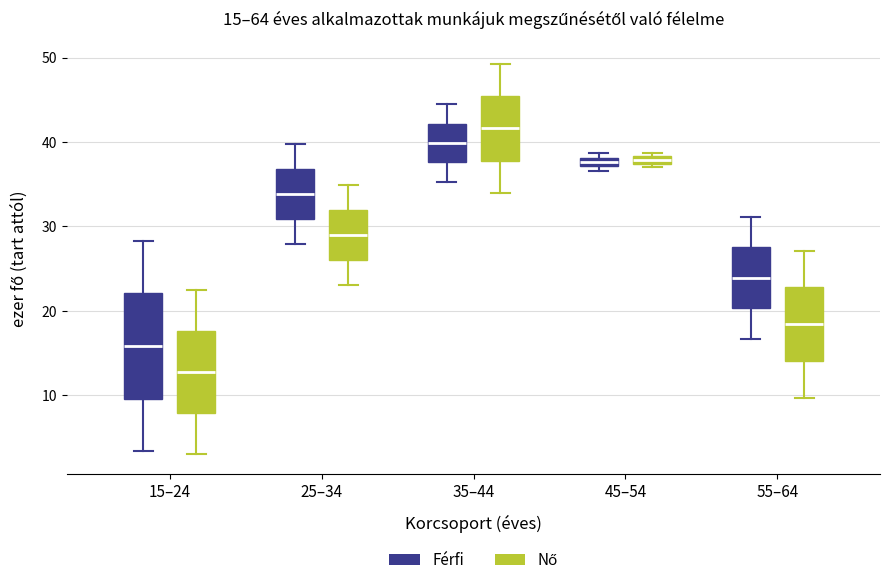

Which box is the tallest, from its lower edge to its upper edge?

15–24 (Férfi)